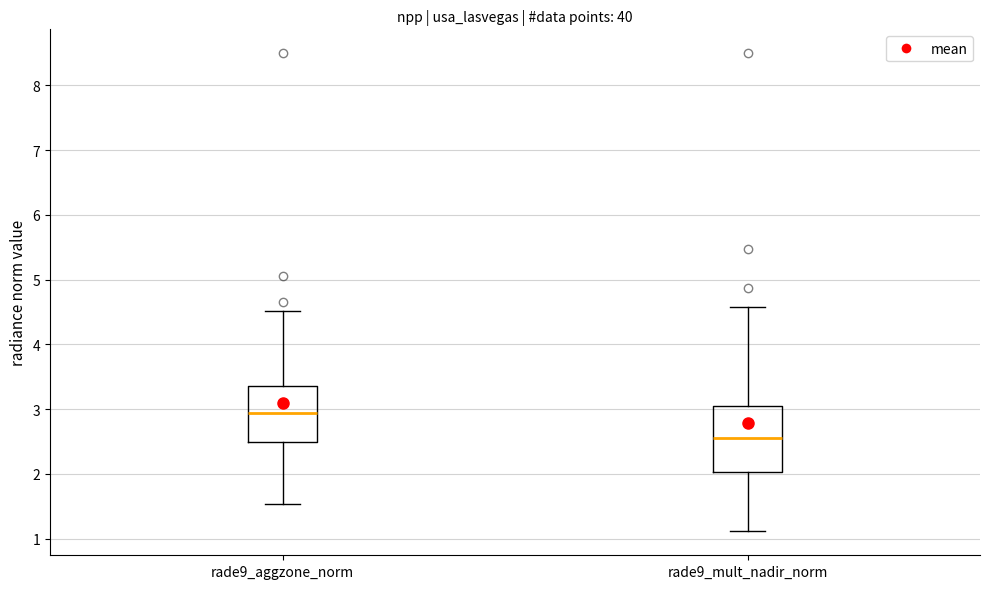

Which box is the tallest, from its lower edge to its upper edge?

rade9_mult_nadir_norm